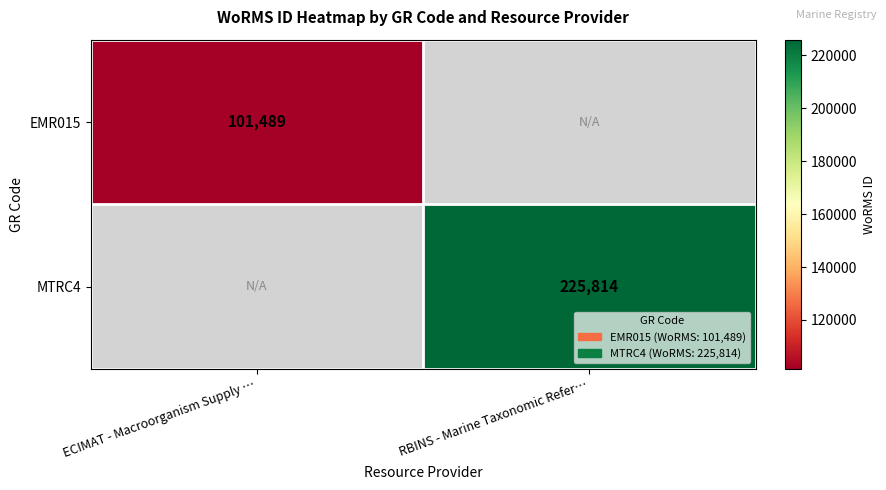

How many series are shown in this chart?

2